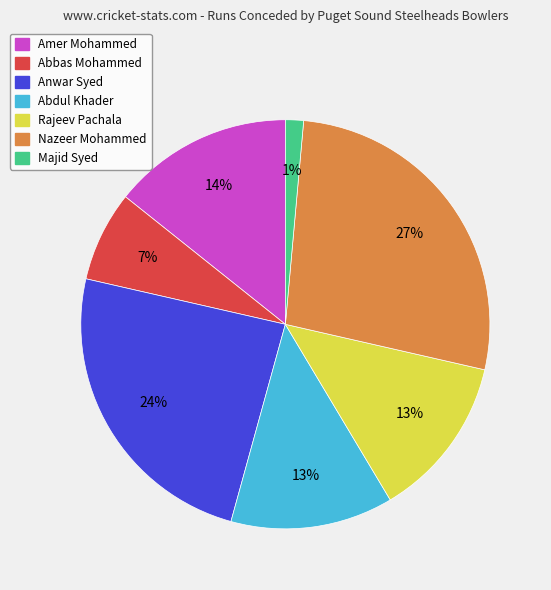

Which slice is the largest?

Nazeer Mohammed